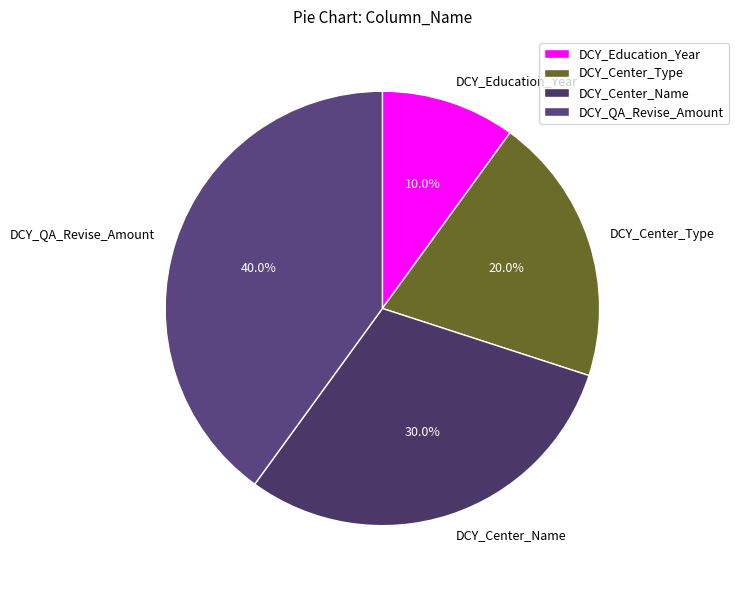

How many slices are in this pie chart?

4